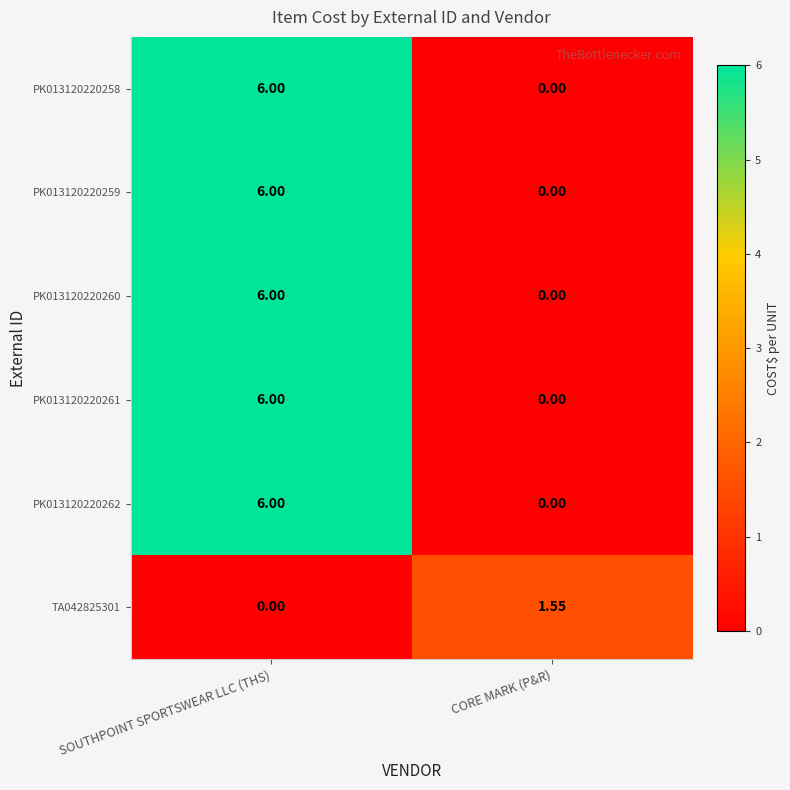

At which category is the sum across all series the highest?

SOUTHPOINT SPORTSWEAR LLC (THS)